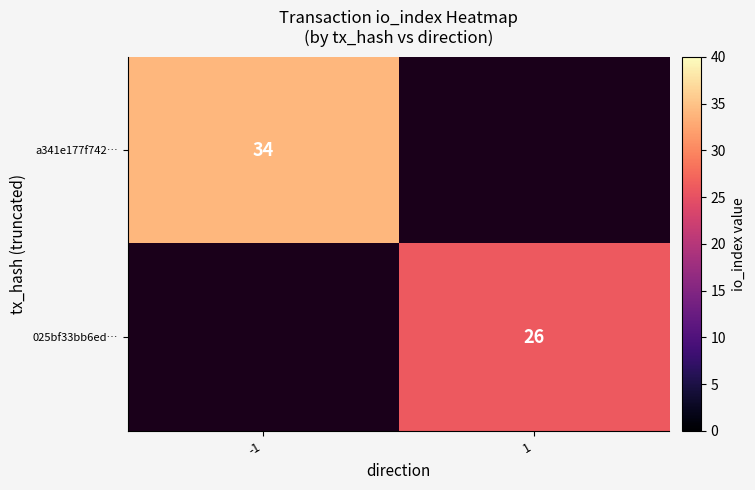

True or false: 025bf33bb6ed… has a value of 8 at 1.

False